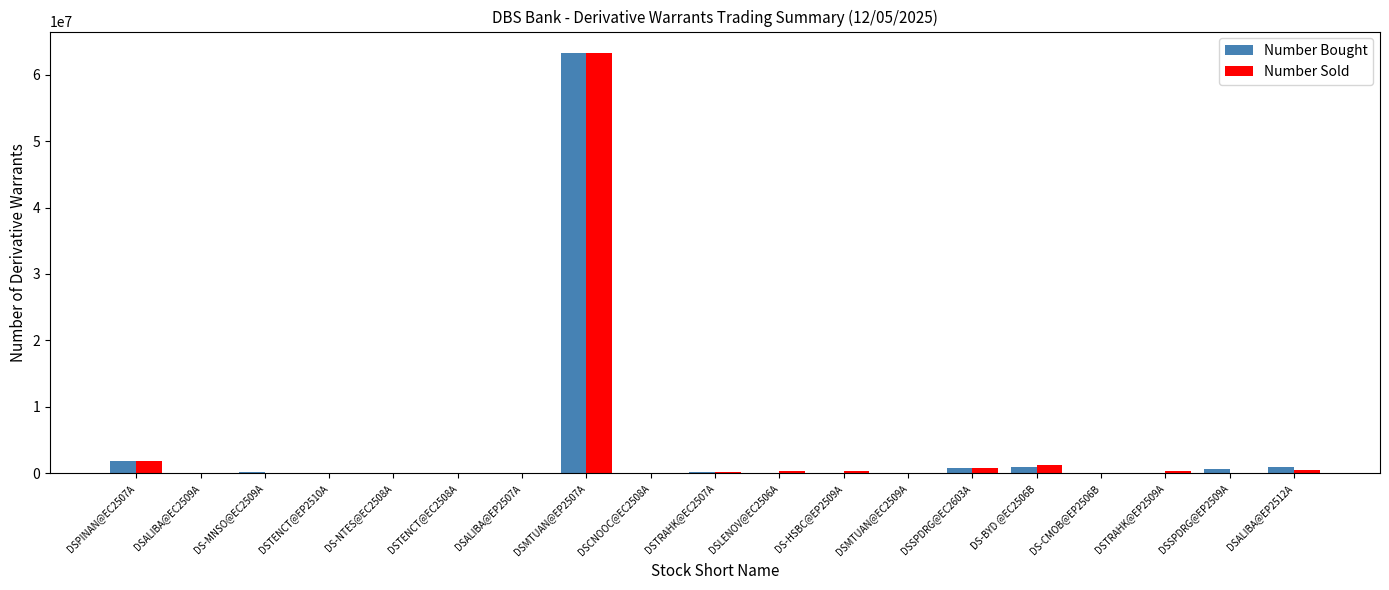

At which category is the sum across all series the highest?

DSMTUAN@EP2507A